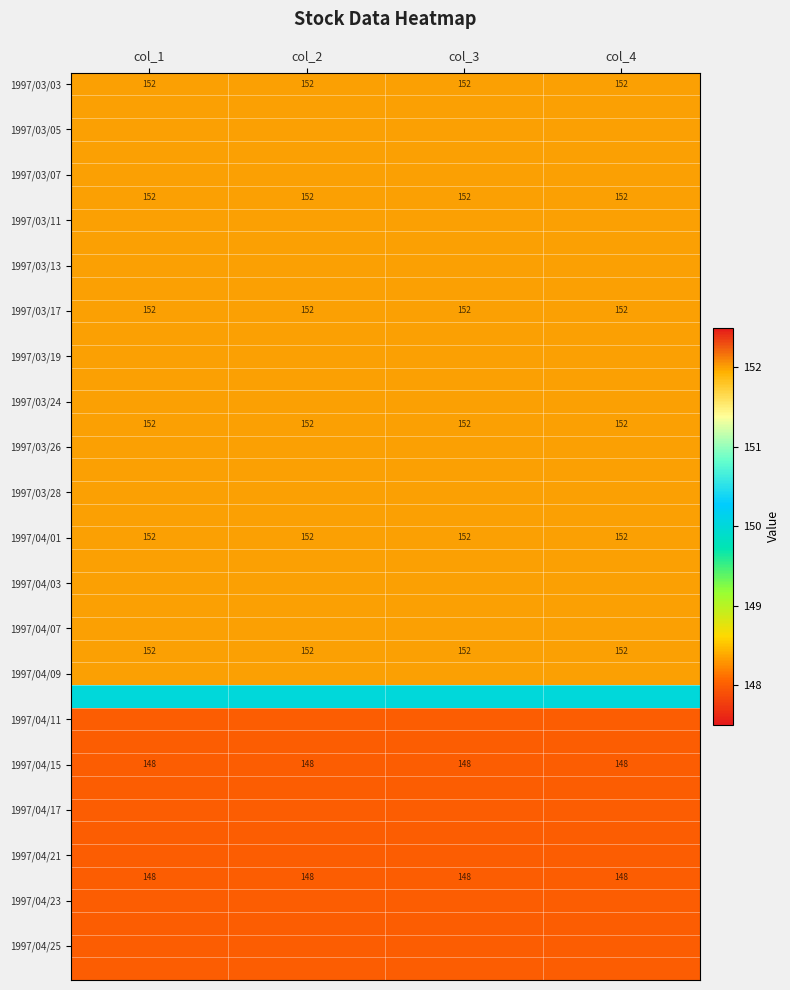

True or false: 1997/03/17 has a value of 44 at col_3.

False